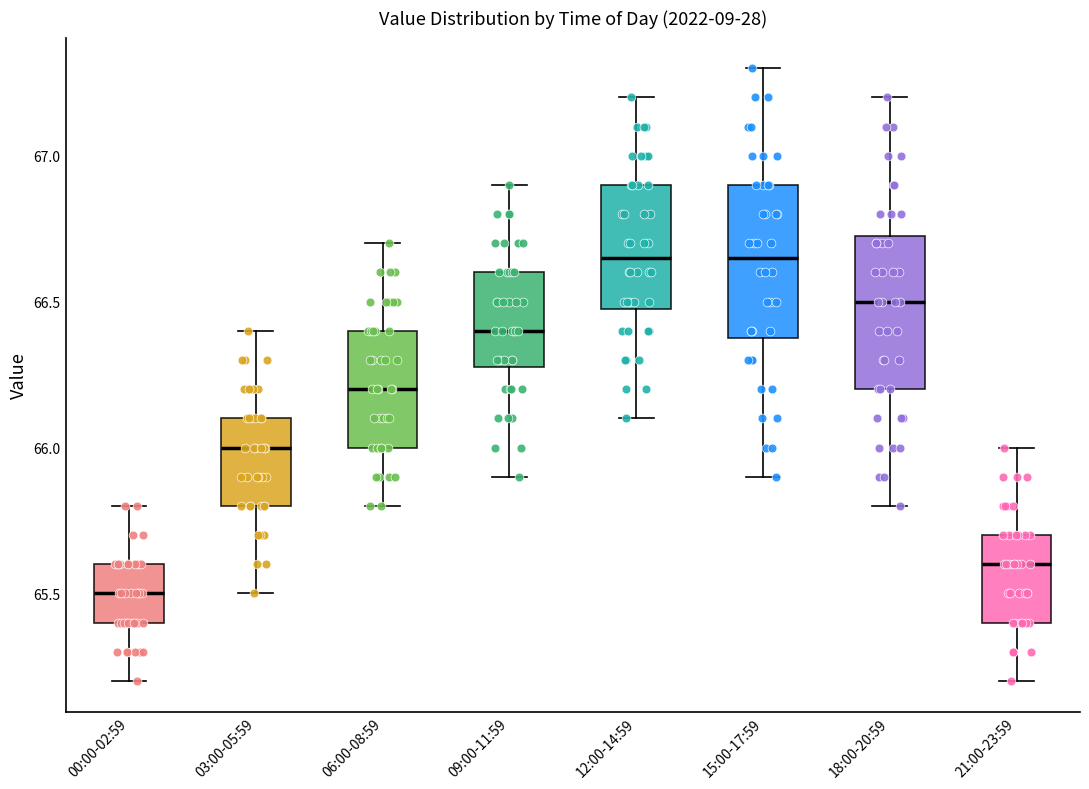

Where is the lower edge of the box for 18:00-20:59 on the y-axis? The values are not printed on the chart, so give them approximately, as read against the axis.

66.20